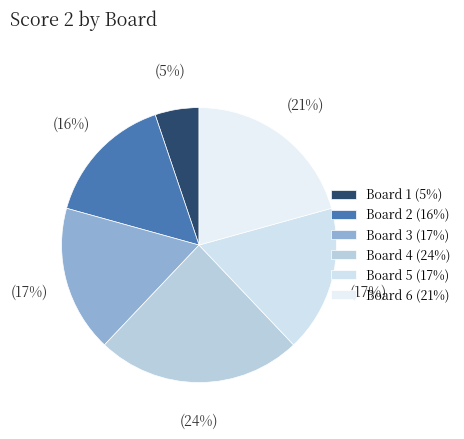

Count the number of slices in the pie.

6